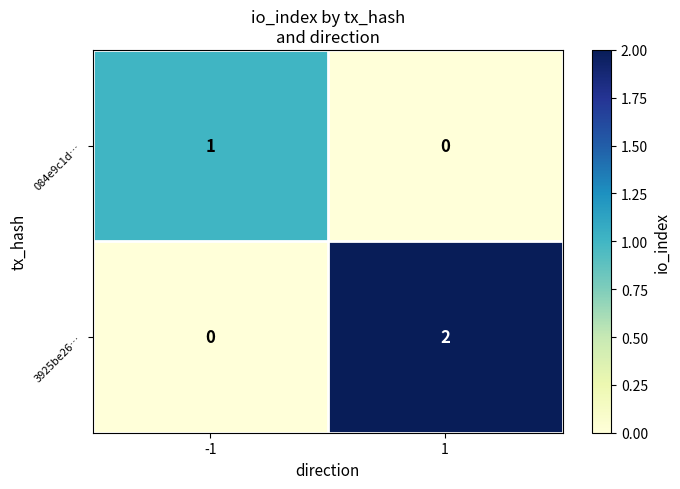

How many data points does each series have?

2